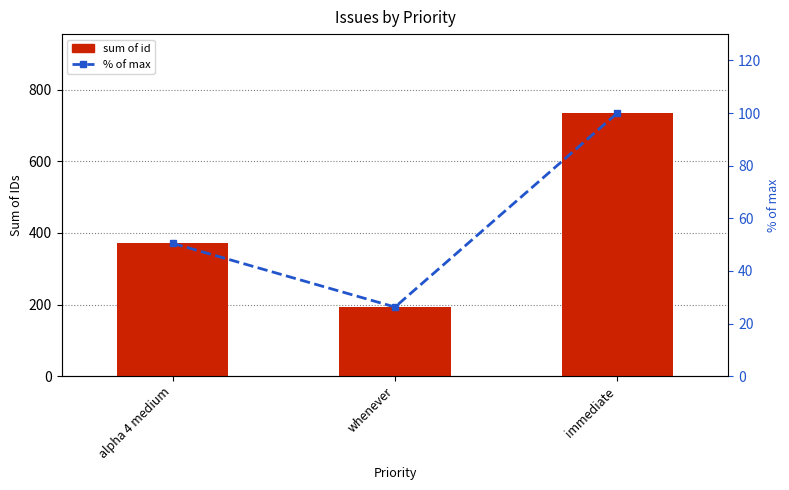

What is the label of the 2nd bar from the right?

whenever